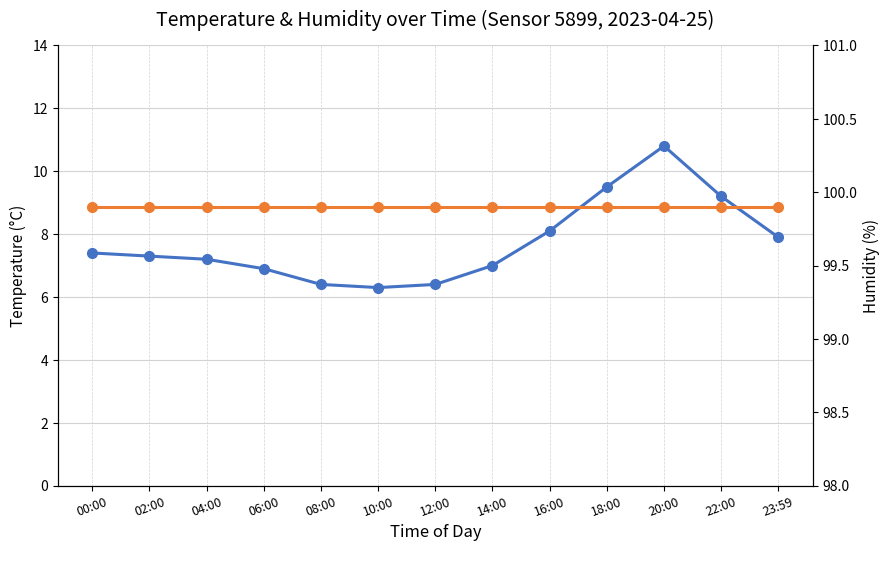

Rank the series by their average value, from highest to lowest.

Humidity, Temperature